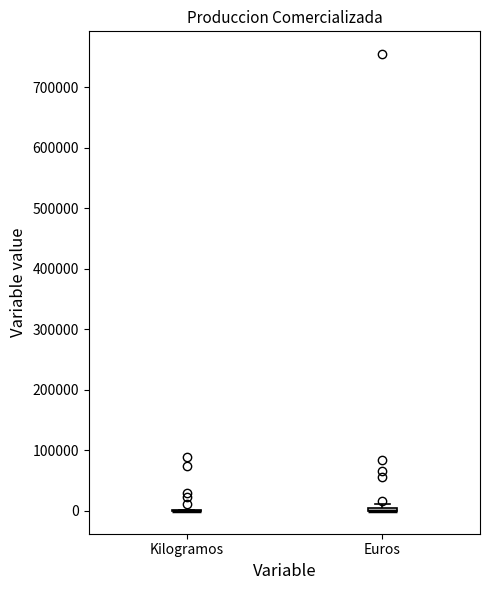

Where is the lower edge of the box for Euros on the y-axis? The values are not printed on the chart, so give them approximately, as read against the axis.

0